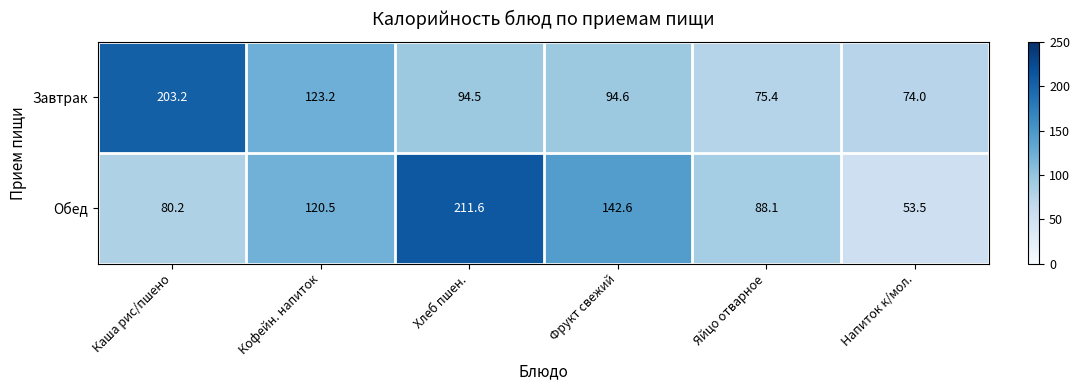

At how many categories does at least one series exceed 110?

4